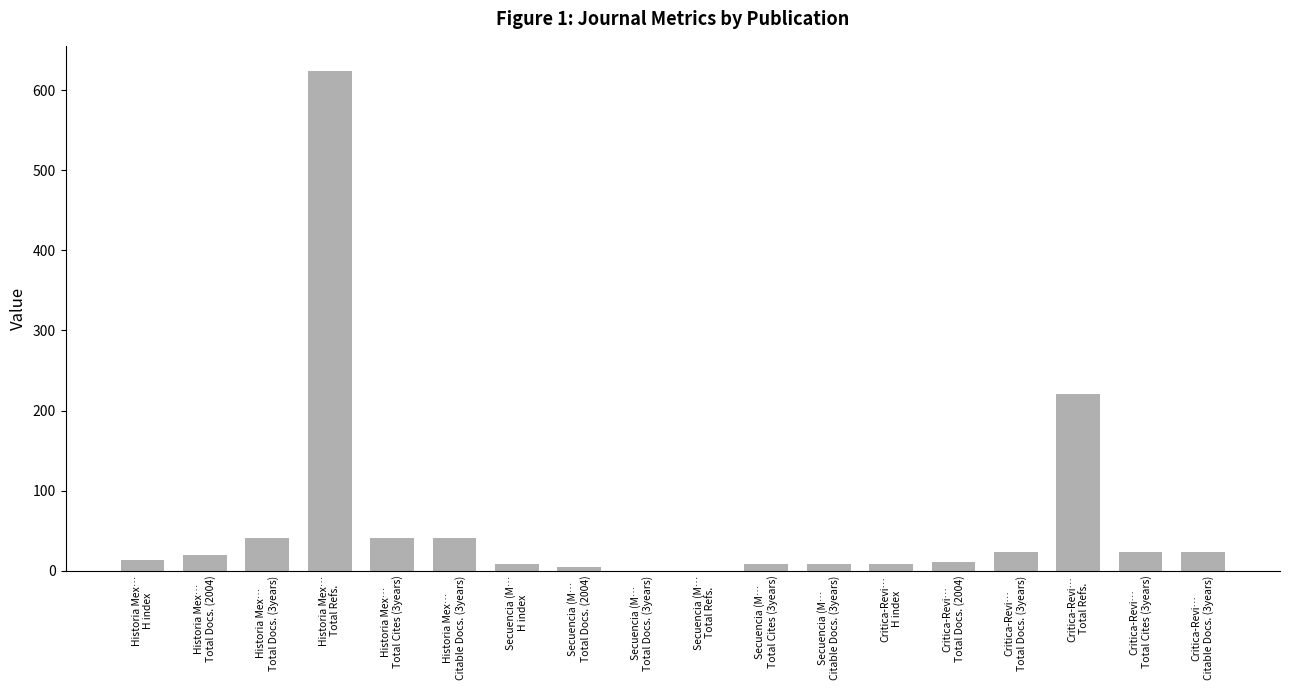

What is the greatest value displayed?

624